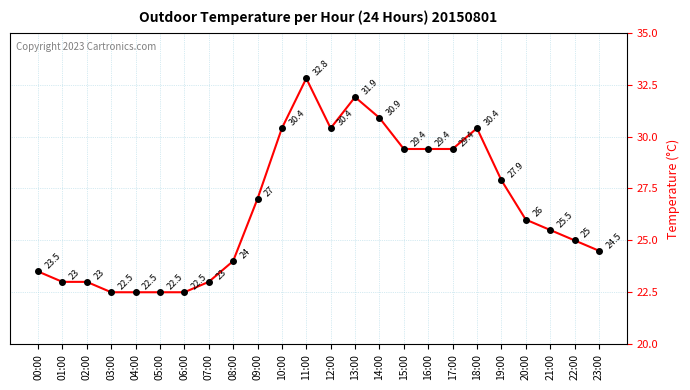

What is the change in value from 04:00 to 22:00?

+2.5